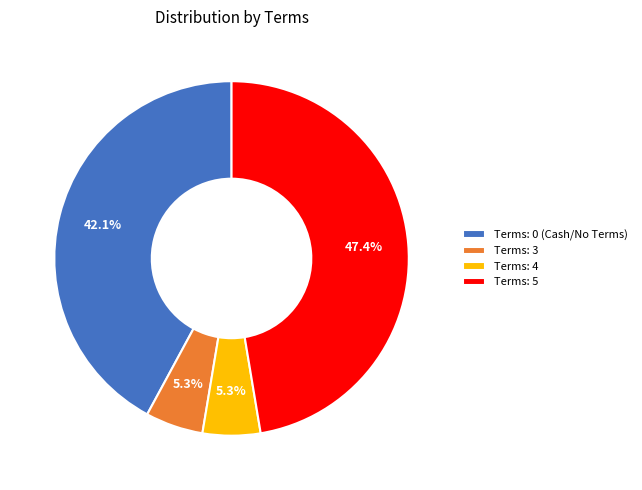

What is the largest slice in the pie chart?

Terms: 5